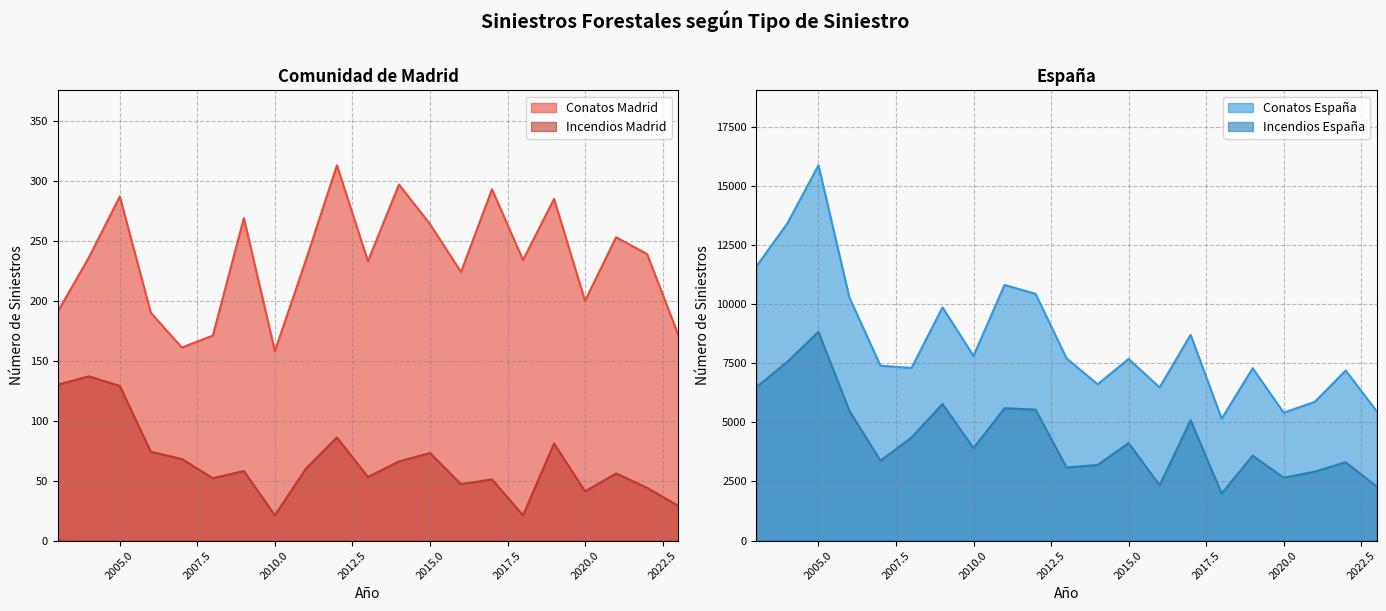

Reading right to left, transcribe all the data shown in this chart.

Conatos Madrid: 172	239	253	200	285	234	293	224	264	297	233	313	234	158	269	171	161	190	287	236	191
Incendios Madrid: 29	44	56	41	81	21	51	47	73	66	53	86	60	21	58	52	68	74	129	137	130
Conatos España: 5465	7194	5866	5411	7290	5154	8705	6479	7685	6610	7708	10438	10815	7812	9866	7301	7397	10276	15876	13424	11601
Incendios España: 2283	3313	2914	2657	3593	1989	5088	2338	4125	3196	3089	5540	5599	3910	5776	4355	3378	5482	8831	7565	6489